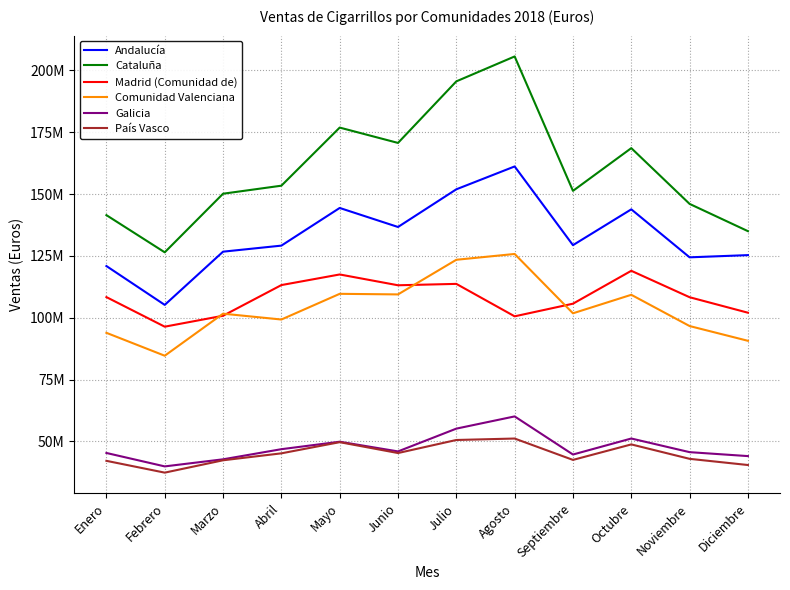

What is the value of the Andalucía point at the 1st from the left?

120926664